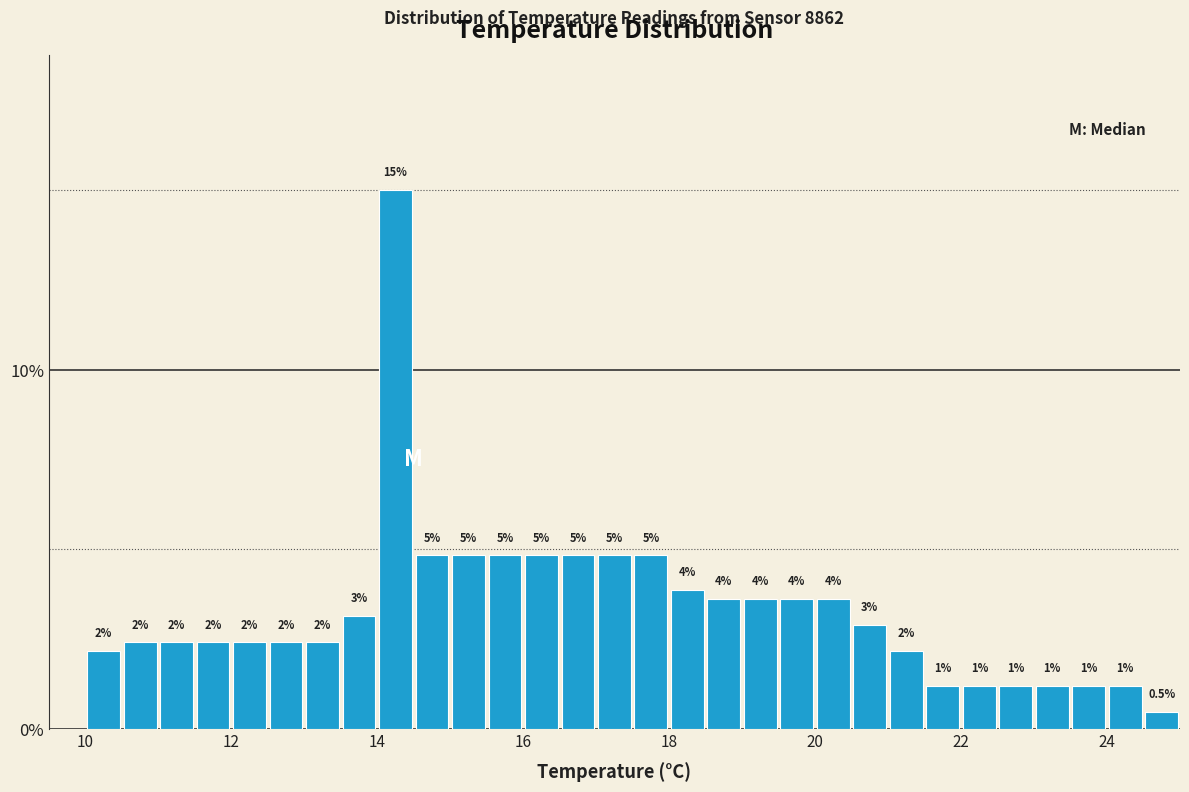

Around what value on the x-axis is the tallest bar? Give the approximate position of its centre, as read against the axis.

14.2